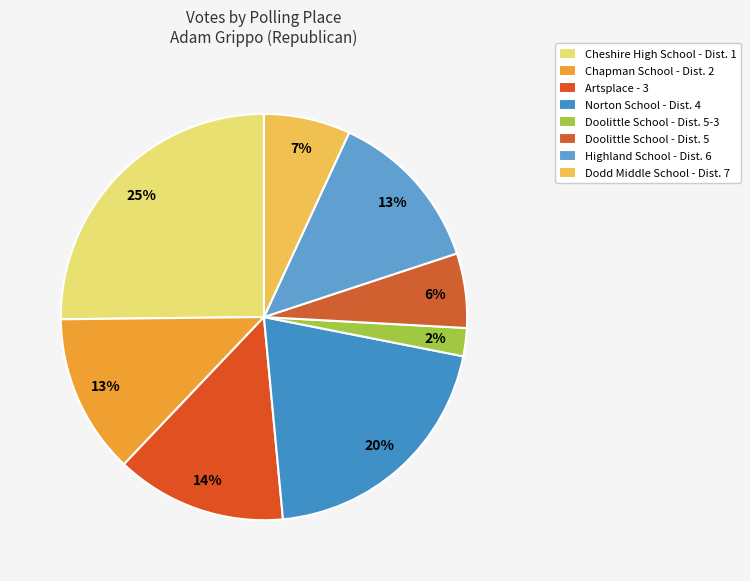

Is there any slice that represents more than half of the pie?

No